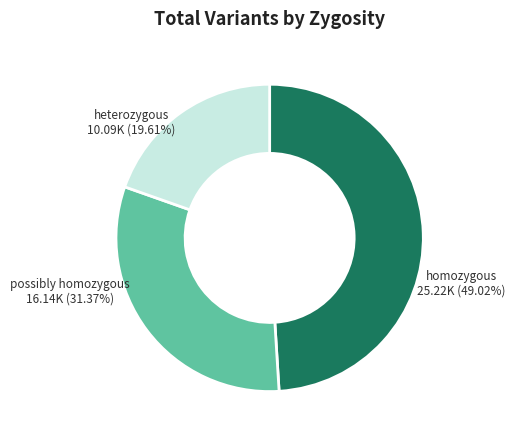

Is heterozygous the majority of the pie?

No